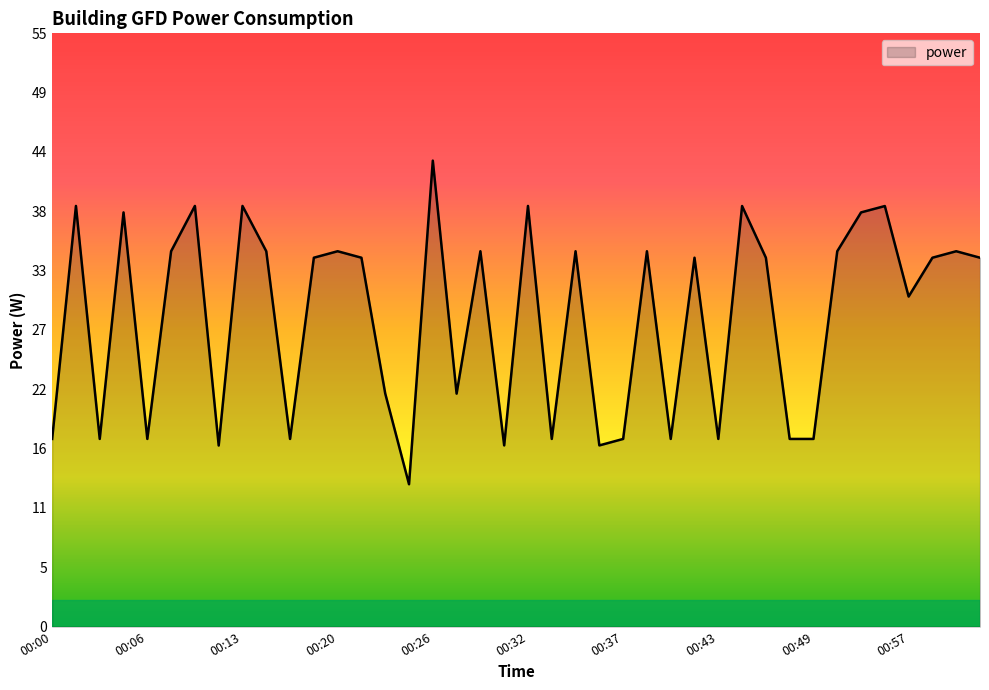

What is the minimum value shown in the chart?

13.2